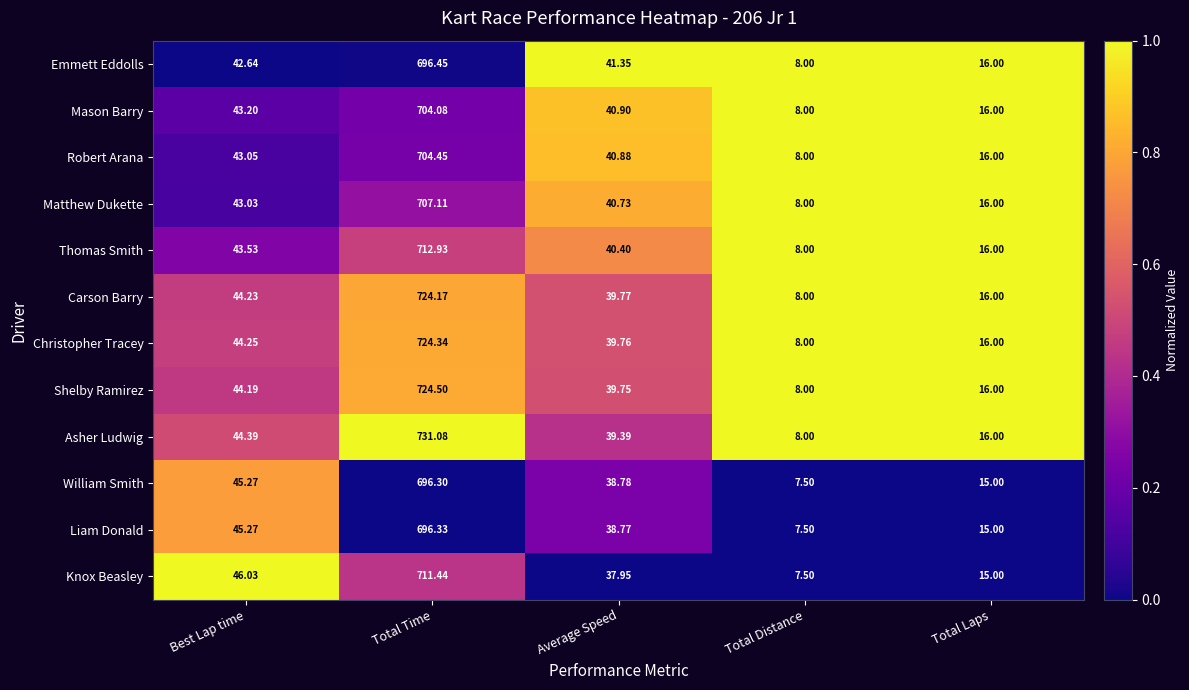

Where is Mason Barry nearest to the value 356?

Best Lap time